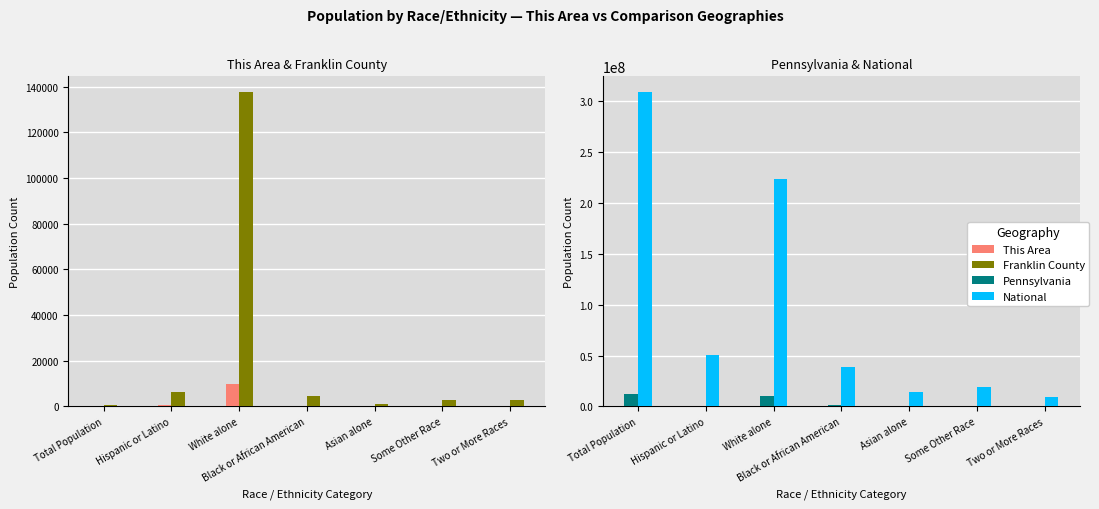

How many distinct data groups are displayed?

4